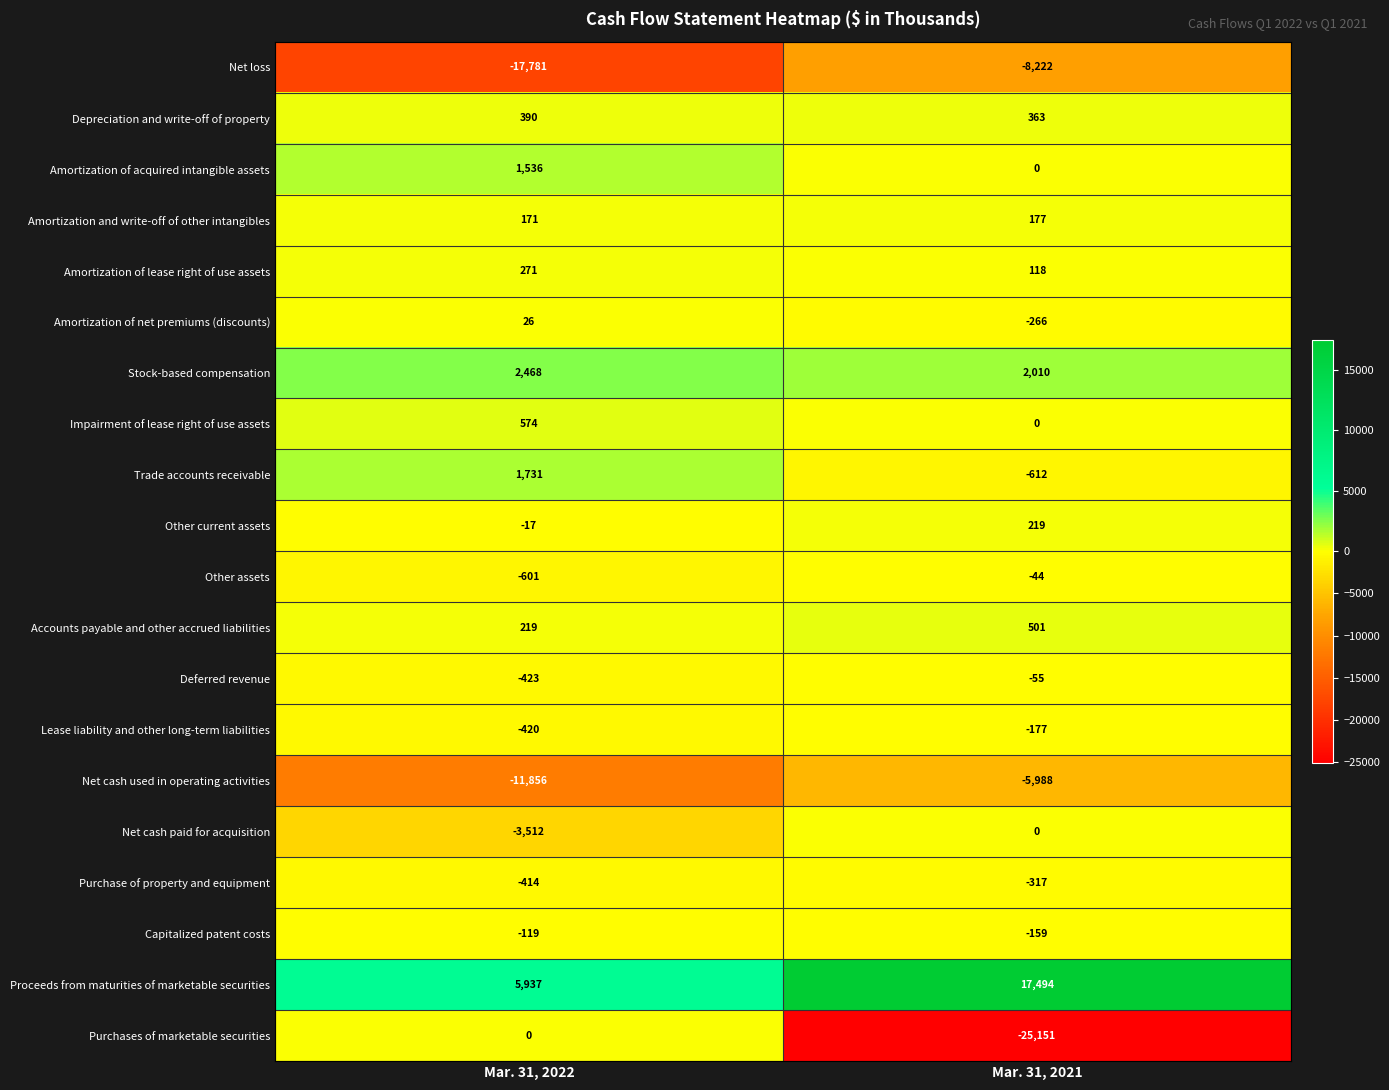

Is it true that Net cash used in operating activities equals -8588 at Mar. 31, 2021?

False